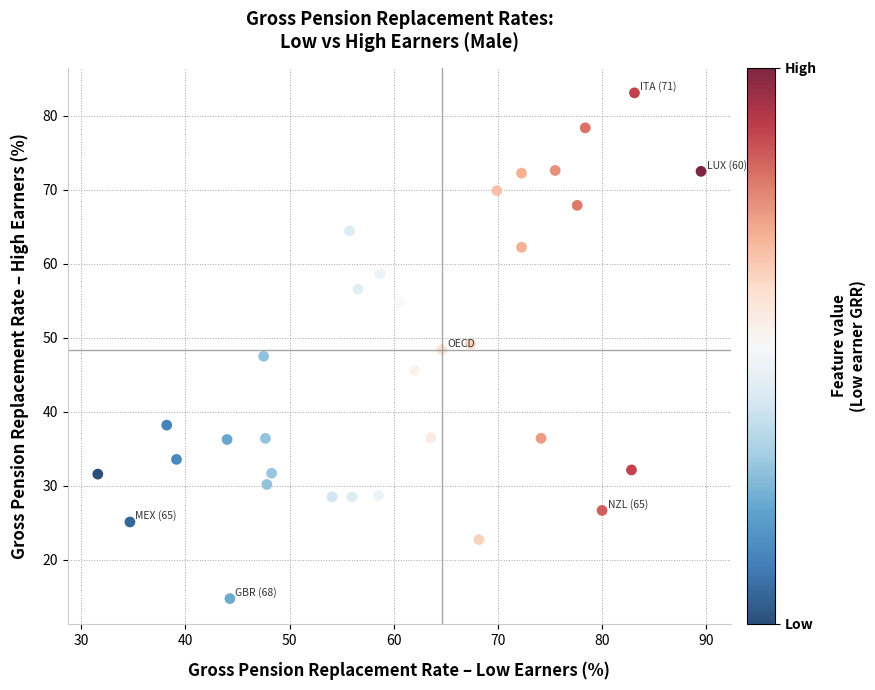

What is the range of X values (max minus min)?

57.9